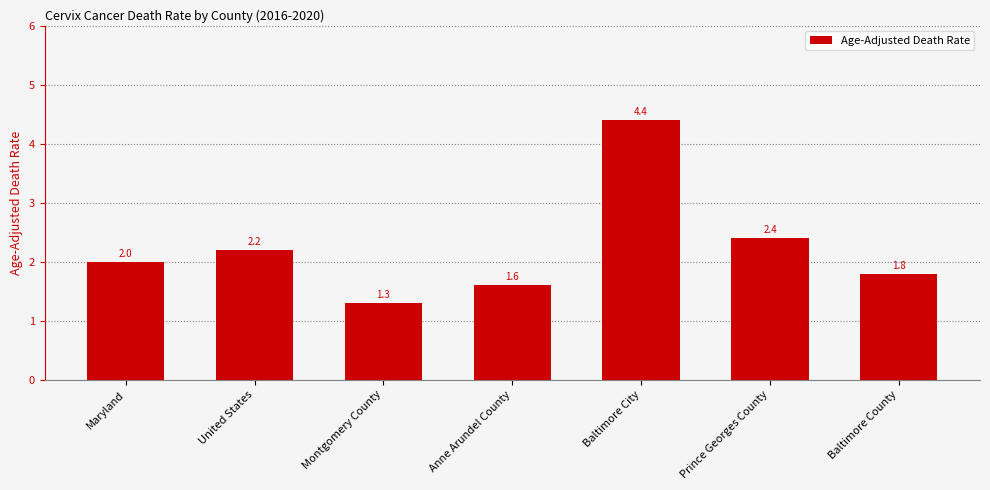

Reading right to left, transcribe all the data shown in this chart.

1.8	2.4	4.4	1.6	1.3	2.2	2.0